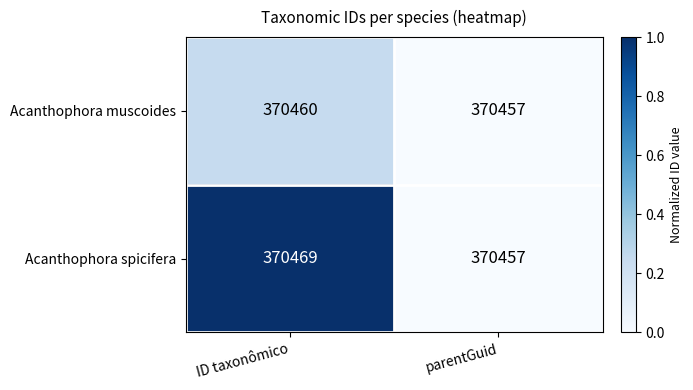

Which series has the largest total across all categories?

Acanthophora spicifera